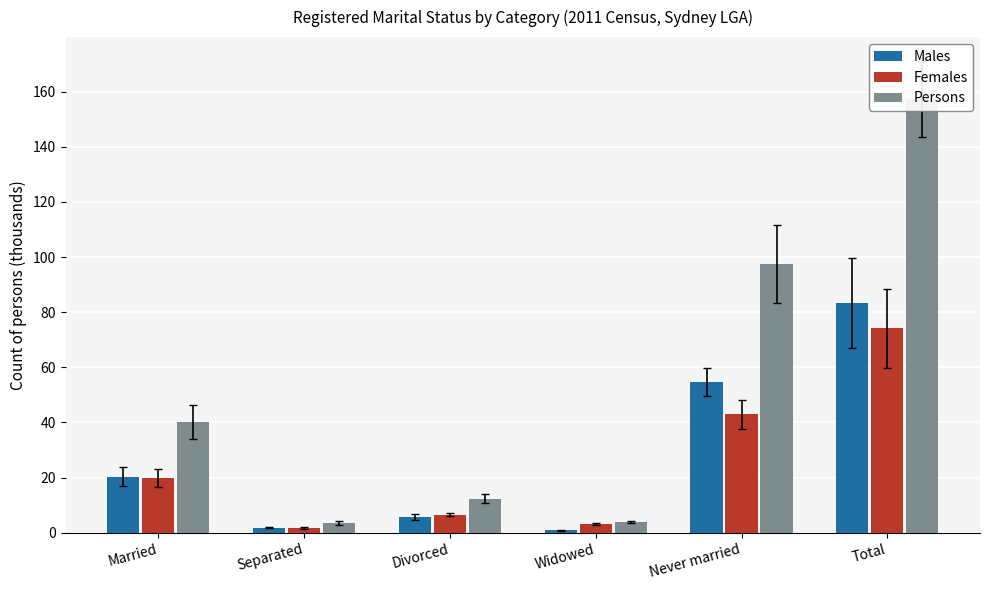

How many distinct data groups are displayed?

3